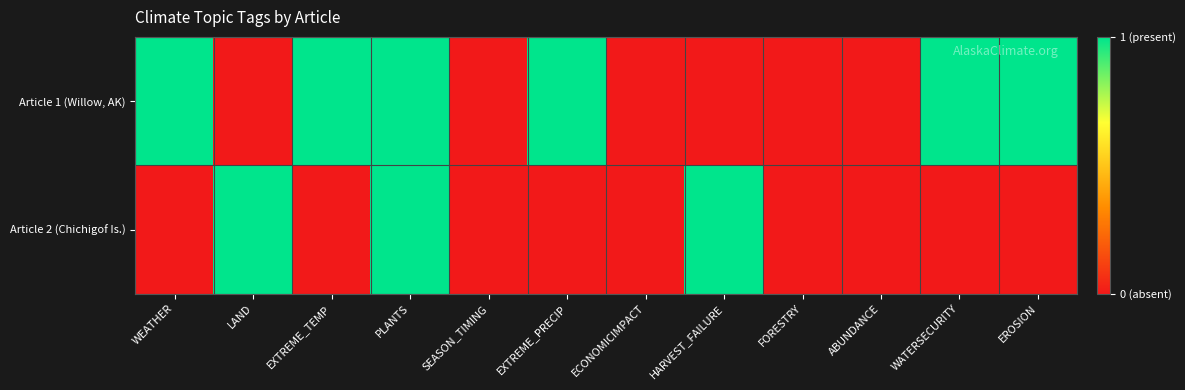

Which label corresponds to the largest value in the chart?

WEATHER